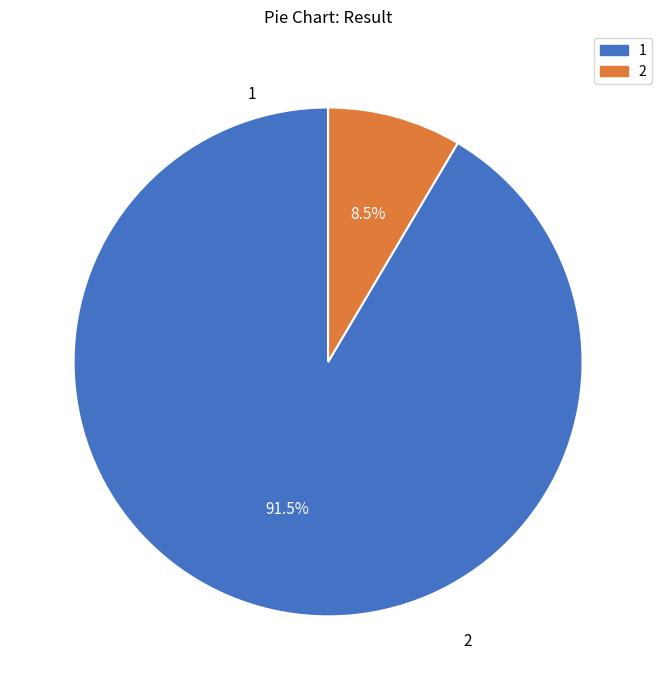

Which slice represents more than half of the pie?

1